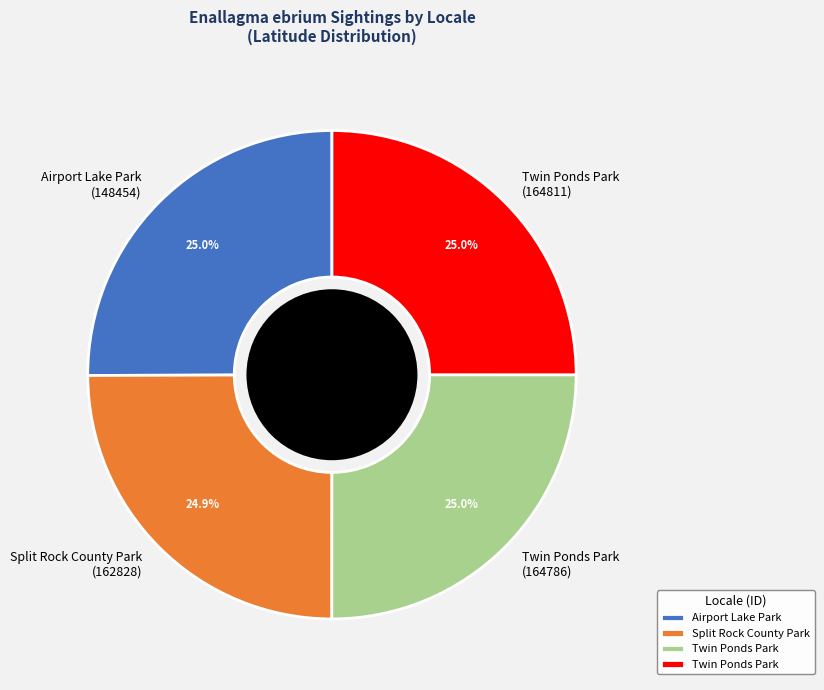

Does Airport Lake Park (148454) account for over 50% of the chart?

No